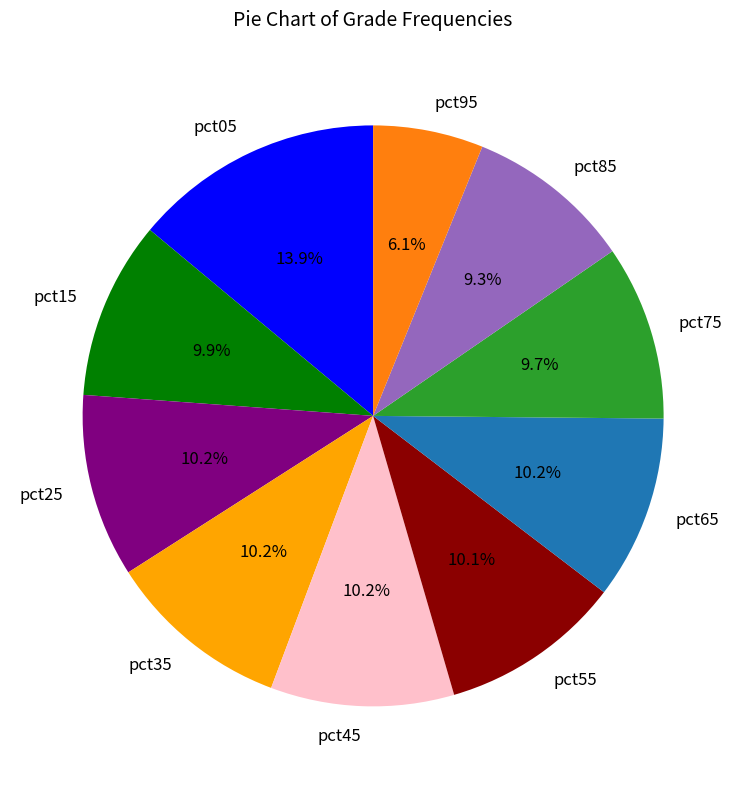

Does pct65 account for over 50% of the chart?

No